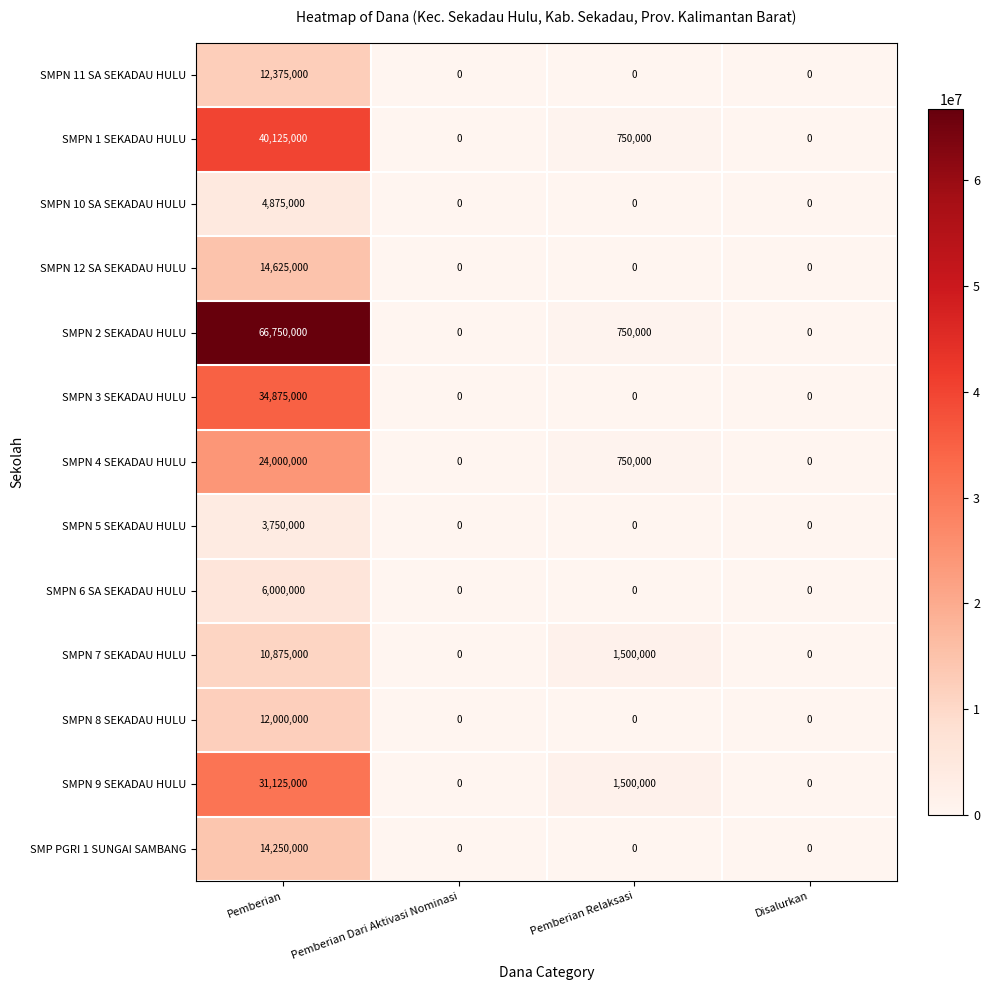

Count the number of data series in this chart.

13